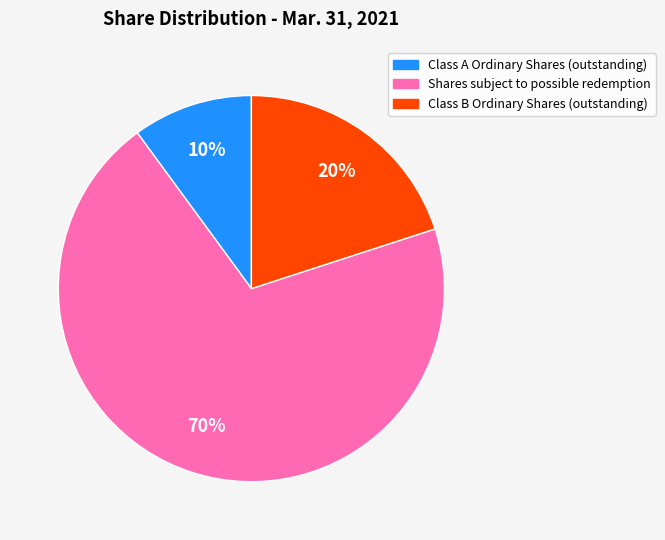

What is the smallest slice in the pie chart?

Class A Ordinary Shares (outstanding)